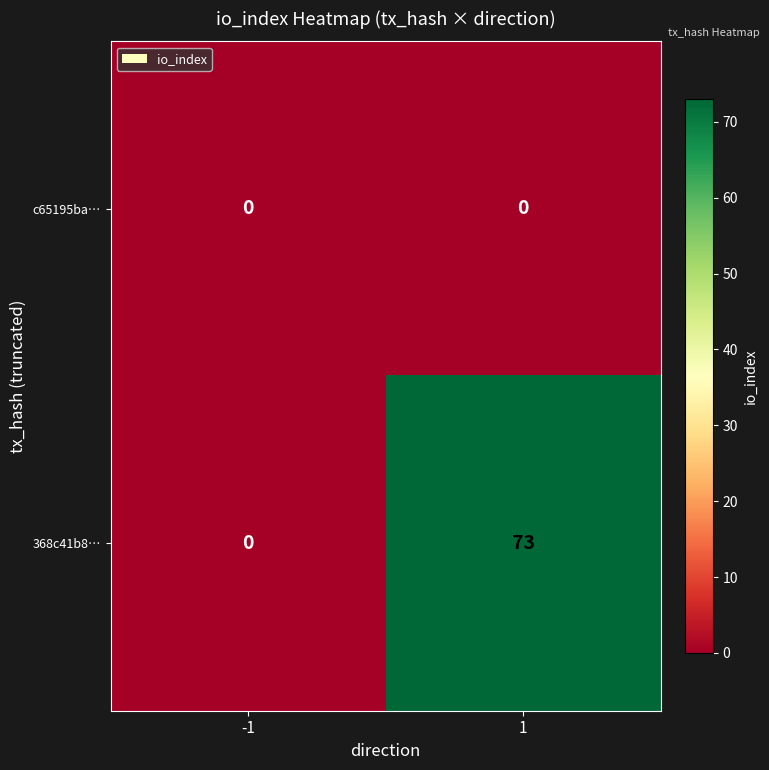

Reading right to left, extract all data points from this chart.

c65195bа…: 1=0	-1=0
368c41b8…: 1=73	-1=0